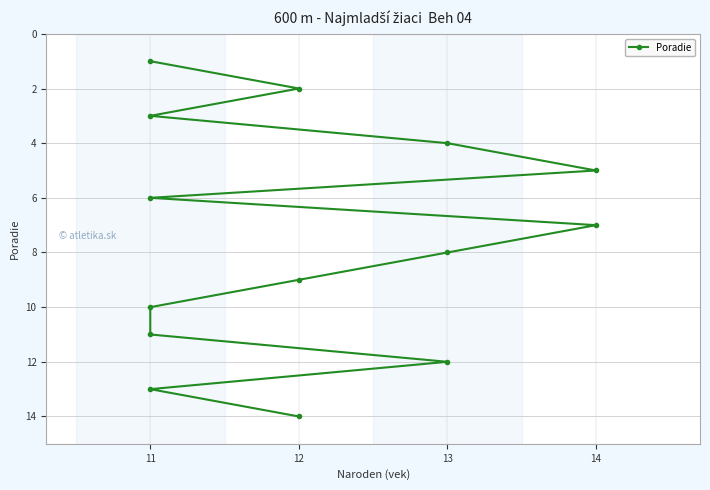

Between 13 and 12, which is larger?

12